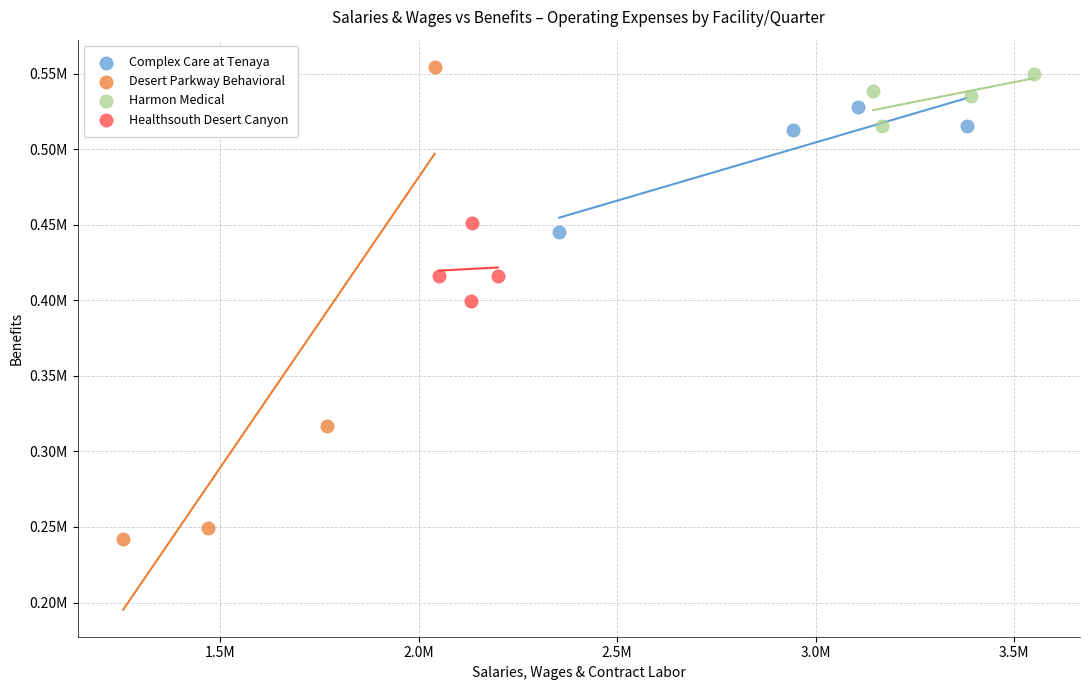

Which series has the widest spread of Y values?

Desert Parkway Behavioral